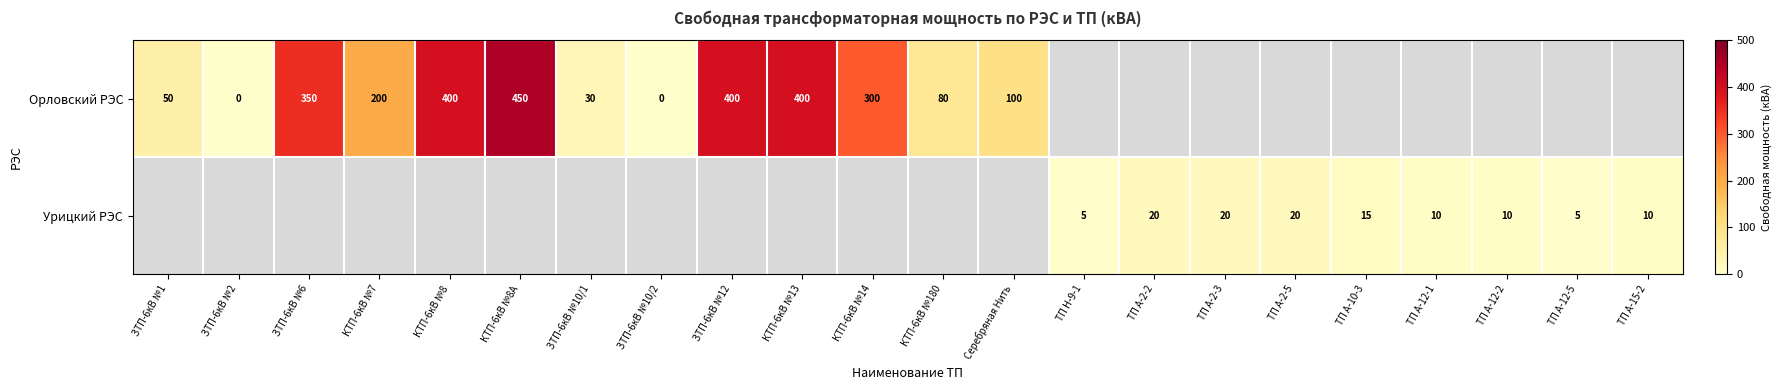

The Орловский РЭС series shows 14 at ЗТП-6кВ №10/1. True or false?

False